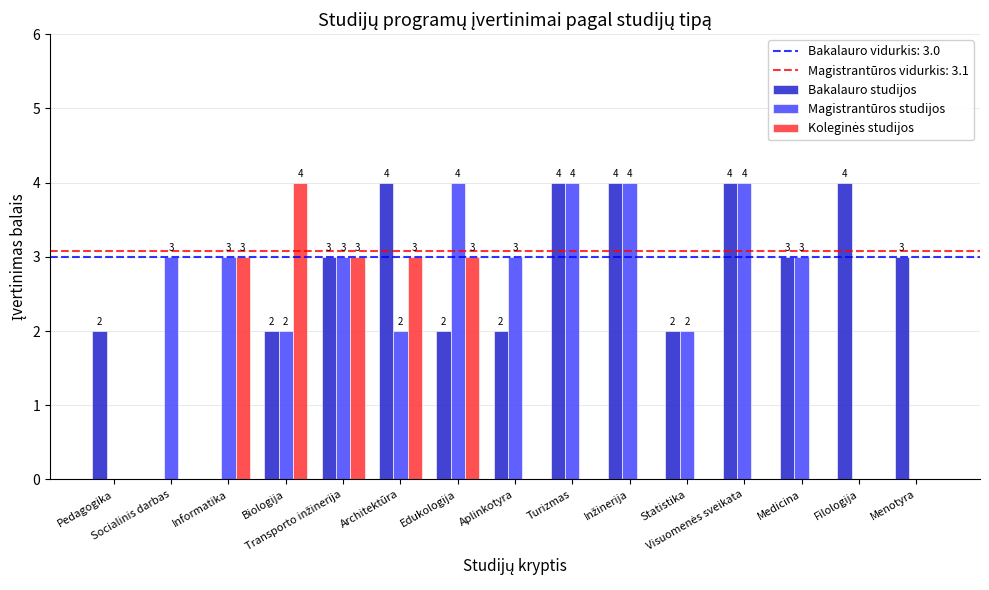

What is the sum of all Bakalauro studijos values?

39